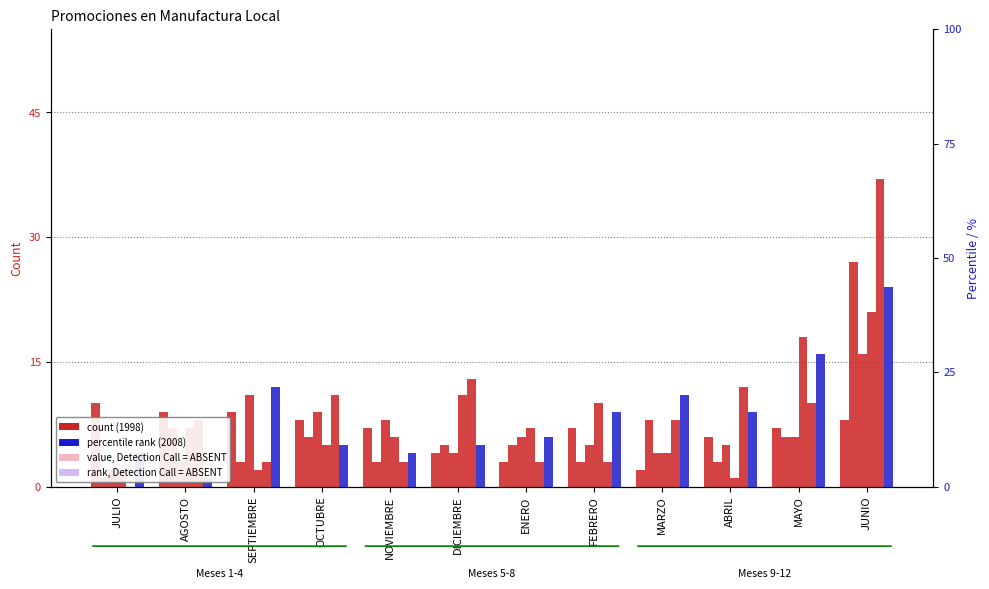

Which series has the largest total across all categories?

2003 (col_10)